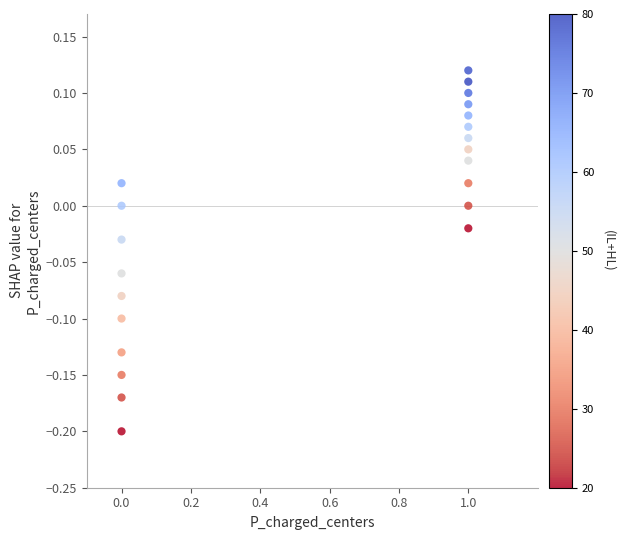

What is the range of Y values (max minus min)?

0.3